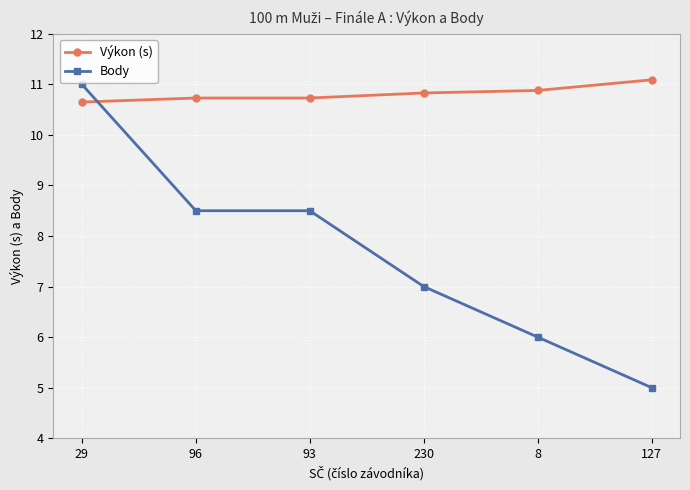

True or false: Body and Výkon (s) cross at least once.

True